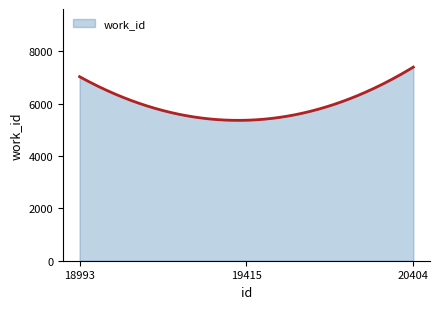

What is the difference between the maximum and minimum values?

2035.6